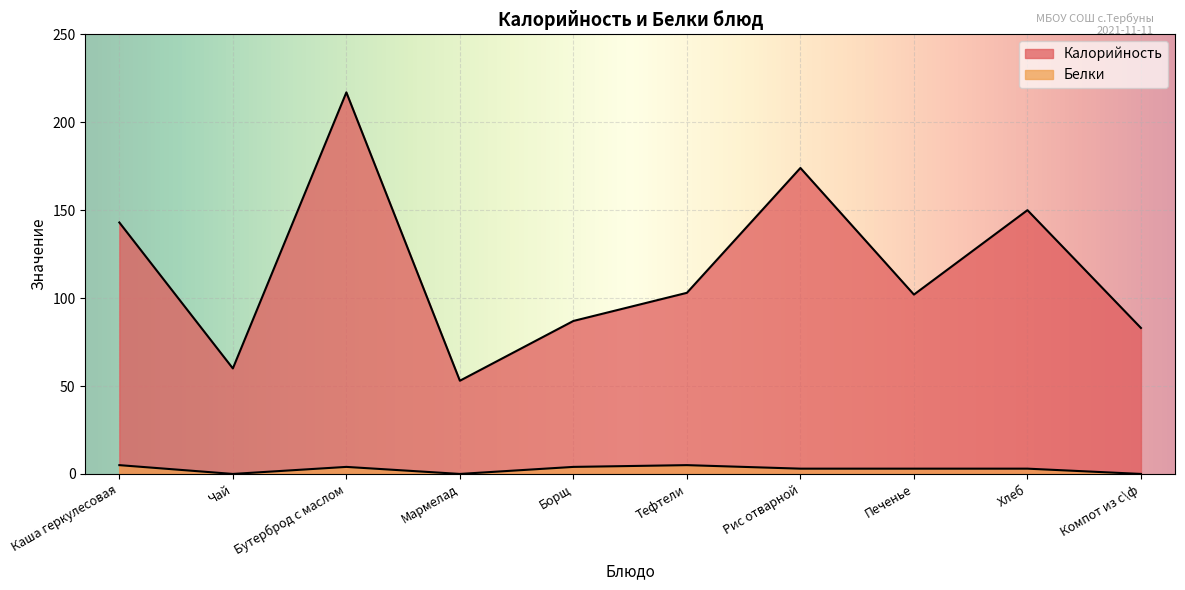

What is the average value of the Белки series?

3